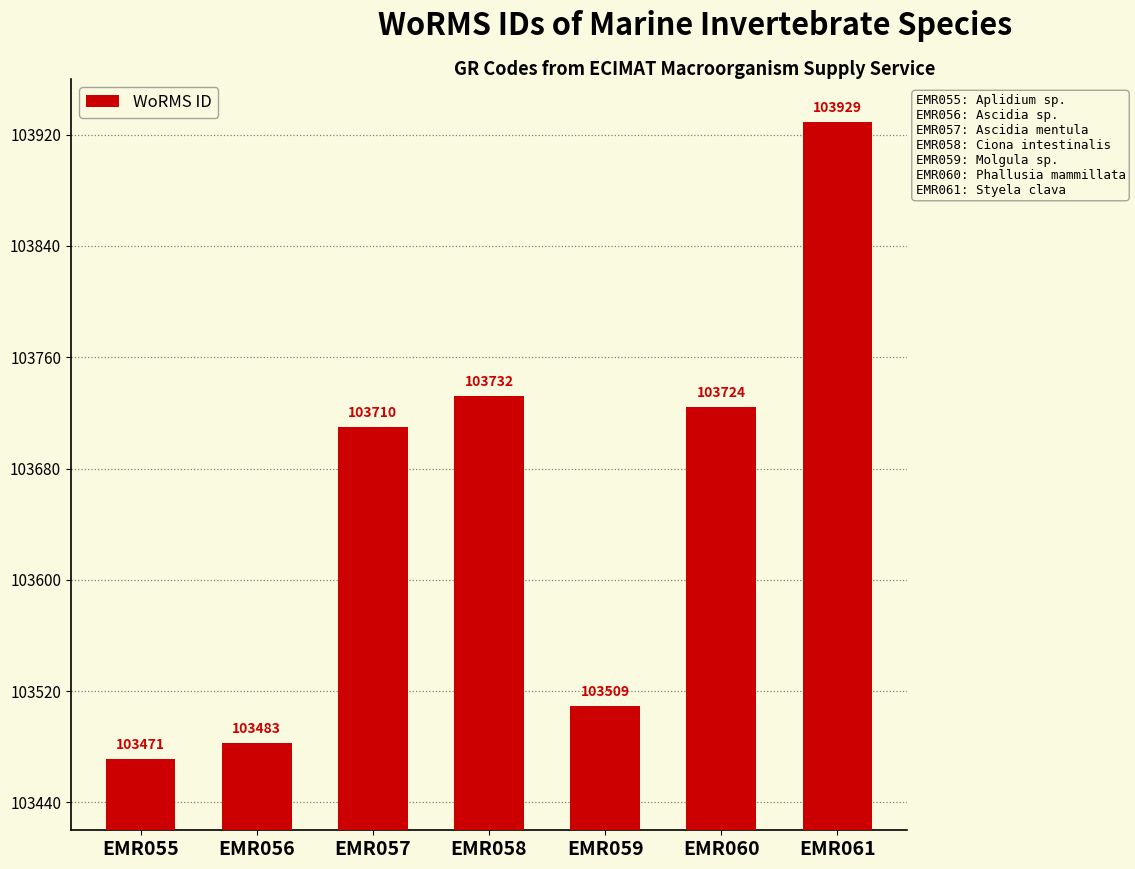

What is the sum of the values at EMR058 and EMR060?

207456